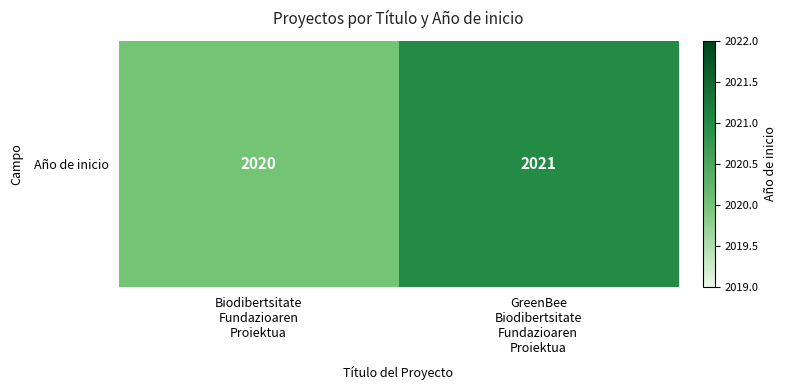

What is the difference between the maximum and minimum values?

1